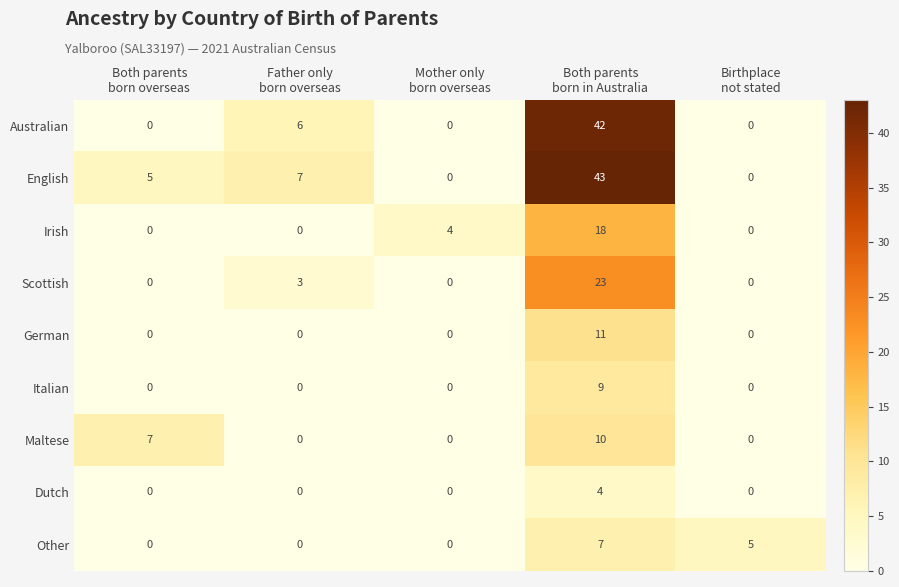

Which series has the widest spread of values?

English